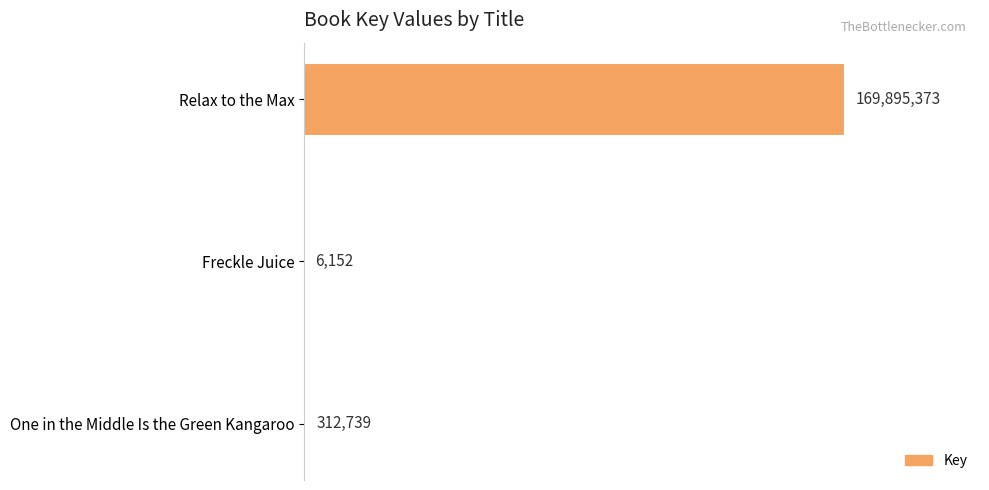

Count the number of categories in the chart.

3